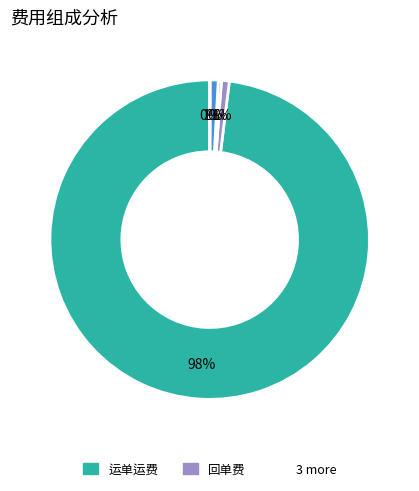

To the nearest percent, what is the average slice percentage?

20%